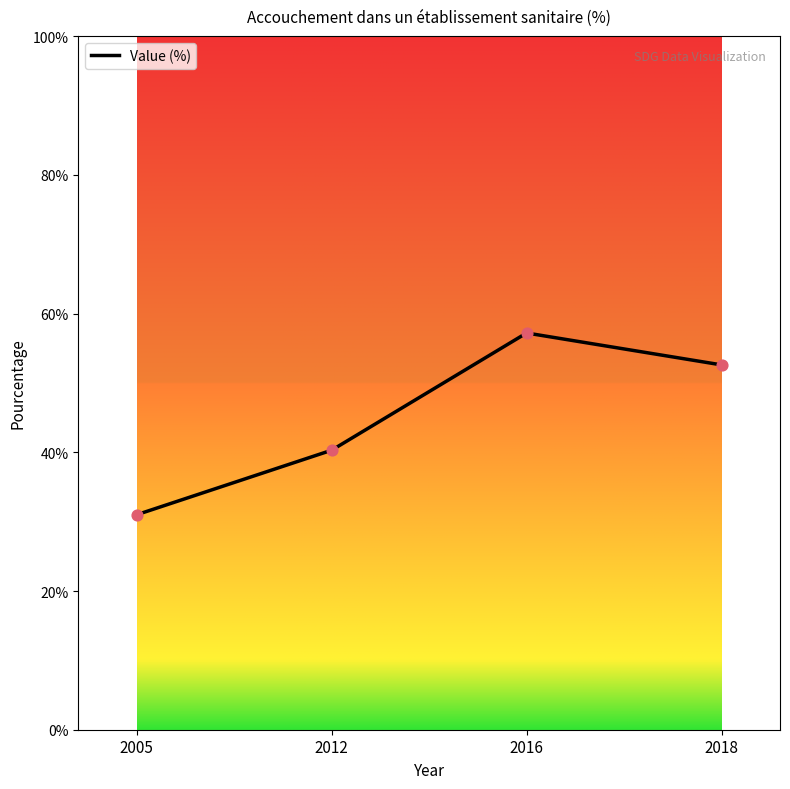

Between 2016 and 2005, which is larger?

2016